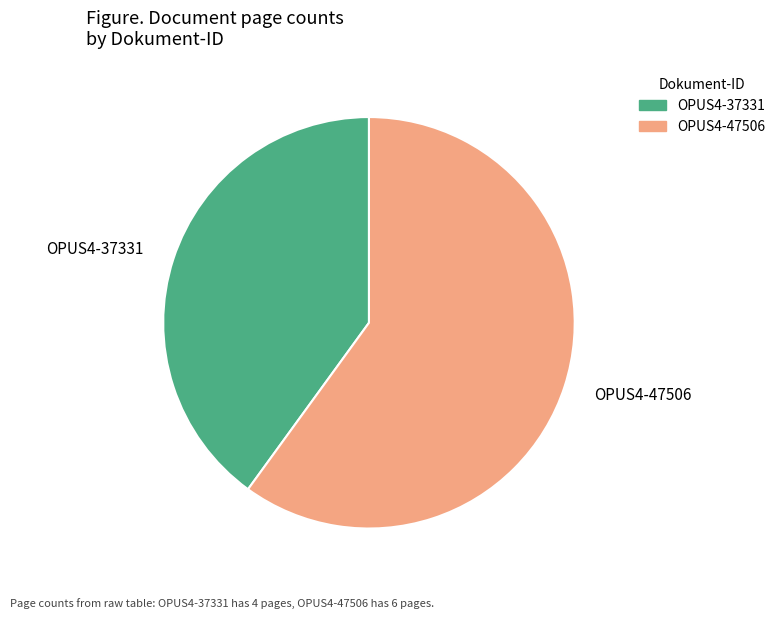

Do OPUS4-47506 and OPUS4-37331 together represent more than half of the pie?

Yes